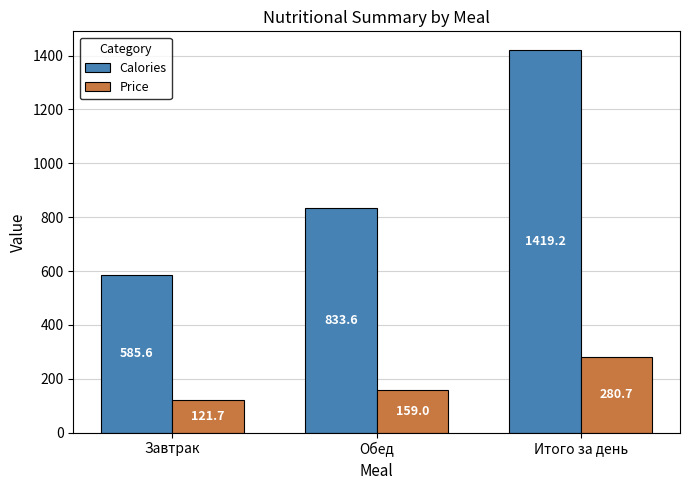

Is it true that Calories equals 556.1 at Итого за день?

False